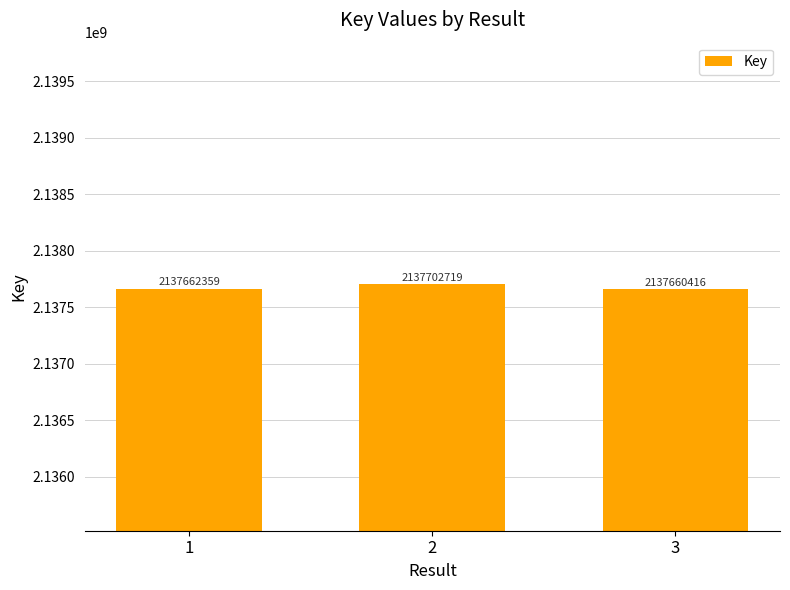

What is the difference between the values at 1 and 2?

40360